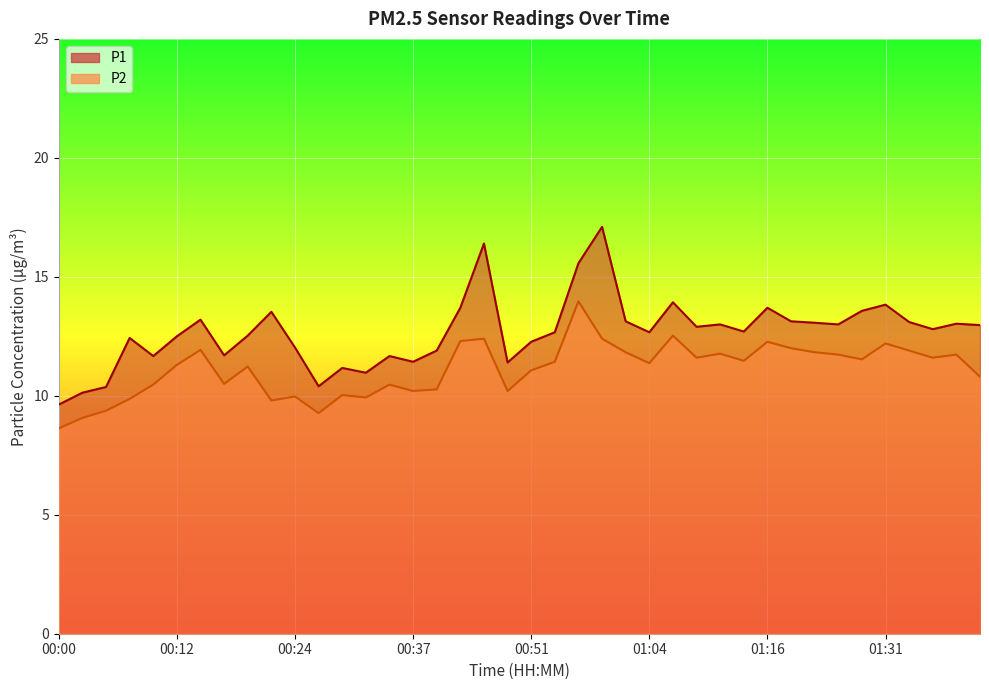

At how many categories does at least one series exceed 15?

3